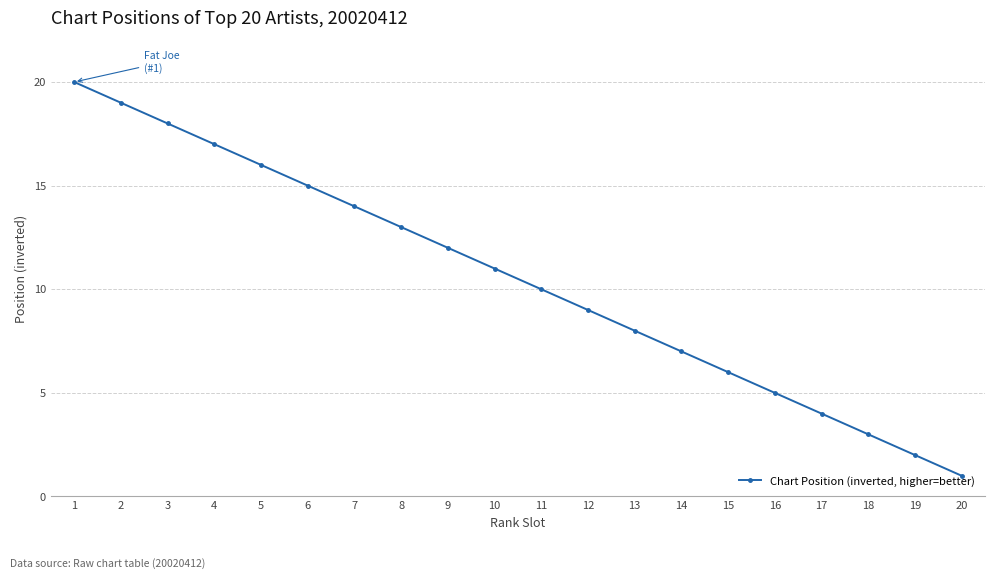

Reading left to right, what are all the values shown in this chart?

20	19	18	17	16	15	14	13	12	11	10	9	8	7	6	5	4	3	2	1